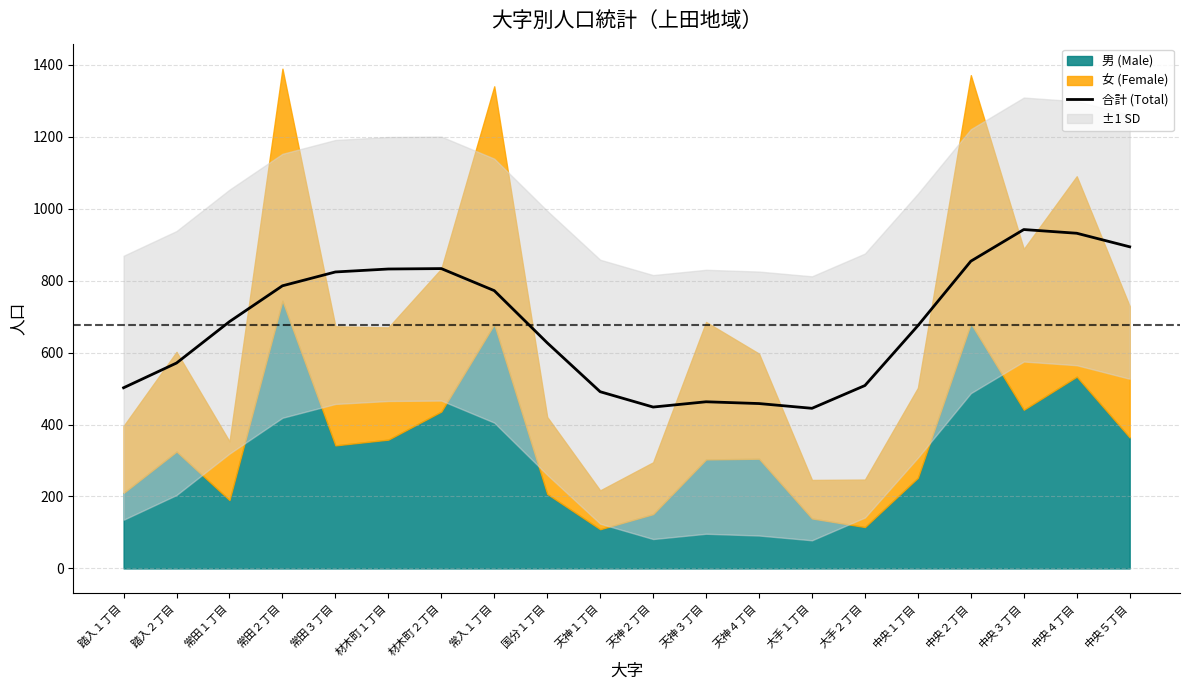

Is it true that the value at 天神２丁目 is 666.0?

False